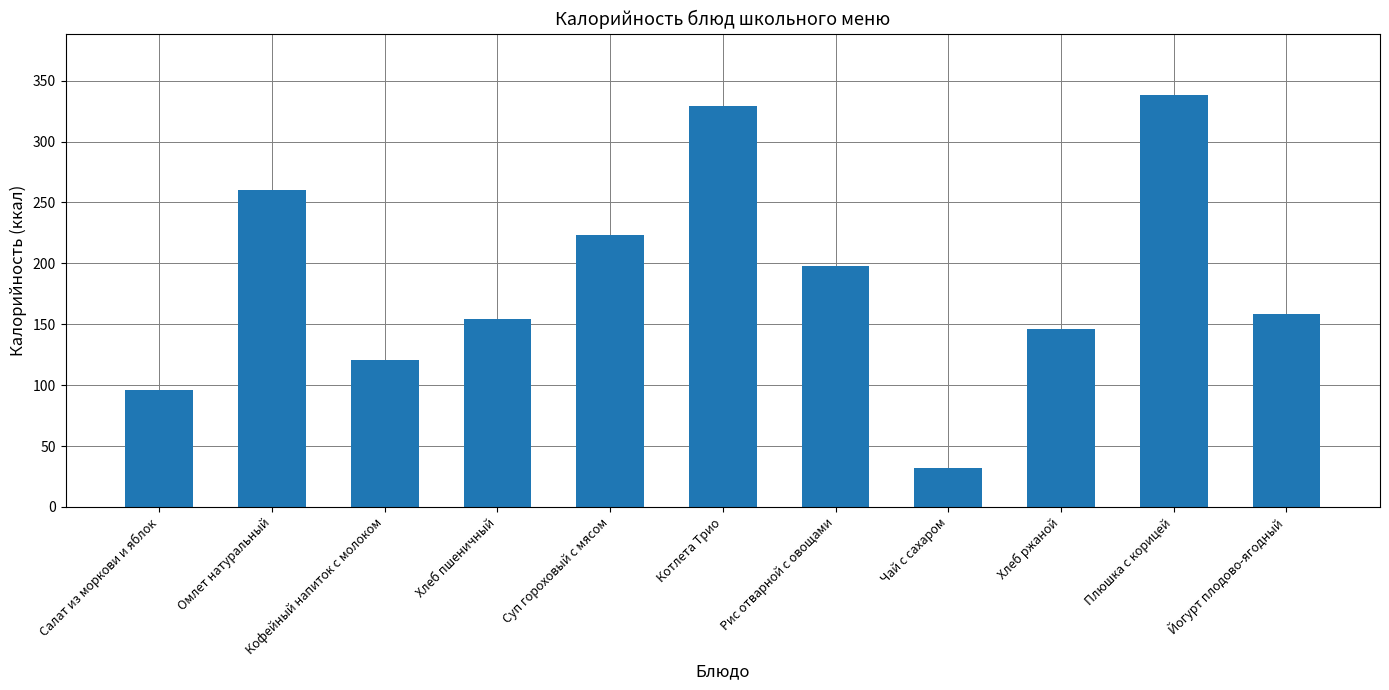

What is the smallest value displayed?

32.0